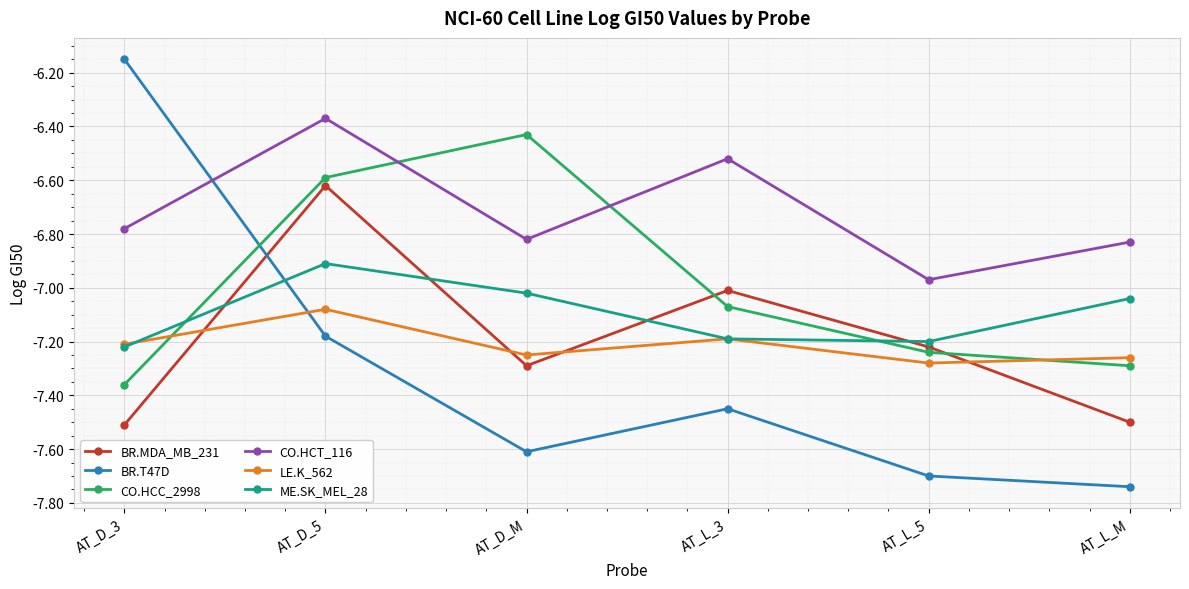

True or false: BR.MDA_MB_231 and CO.HCT_116 cross at least once.

False